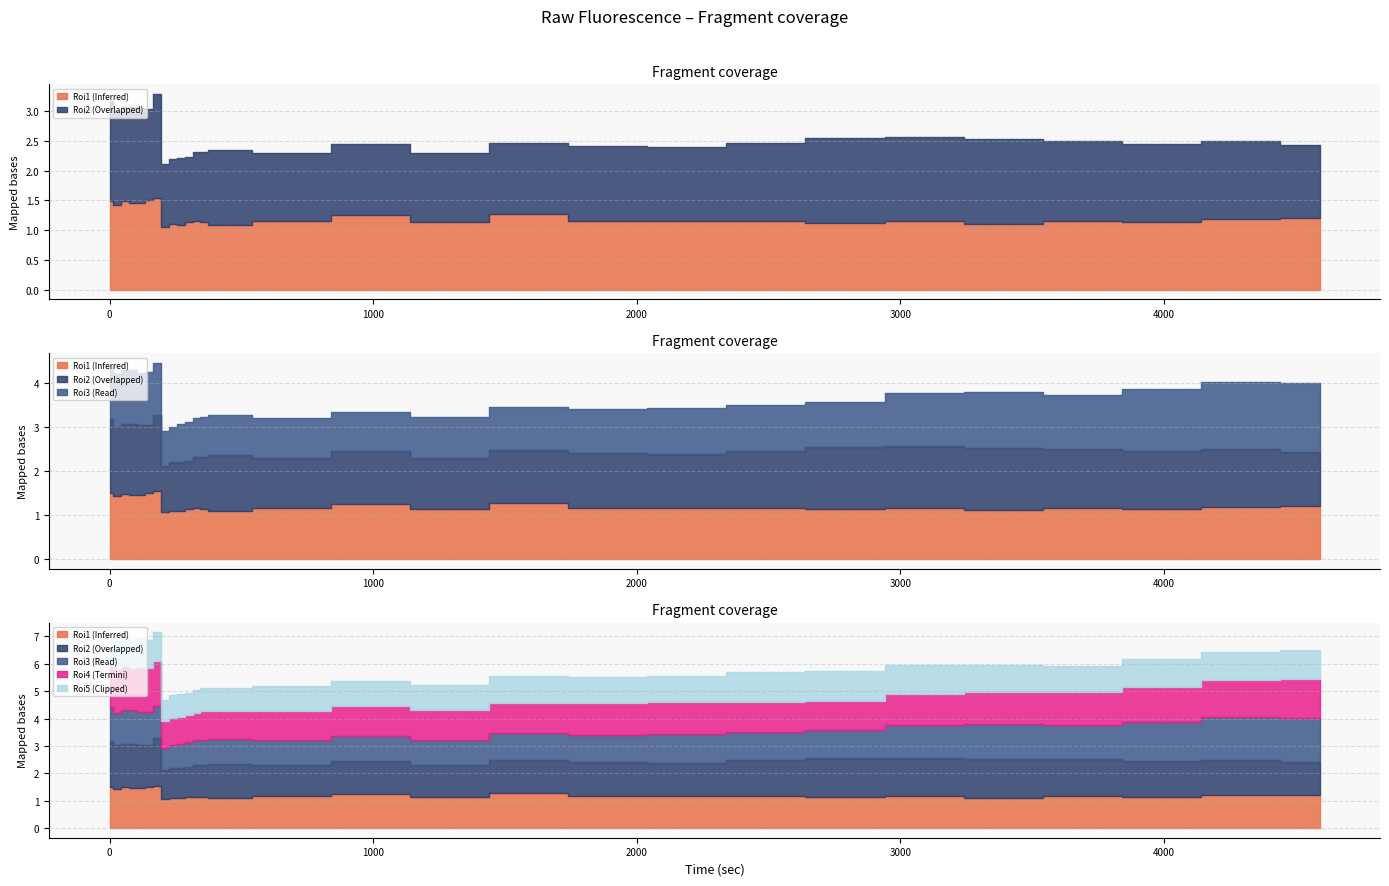

Where is the first local minimum for Roi3?

30